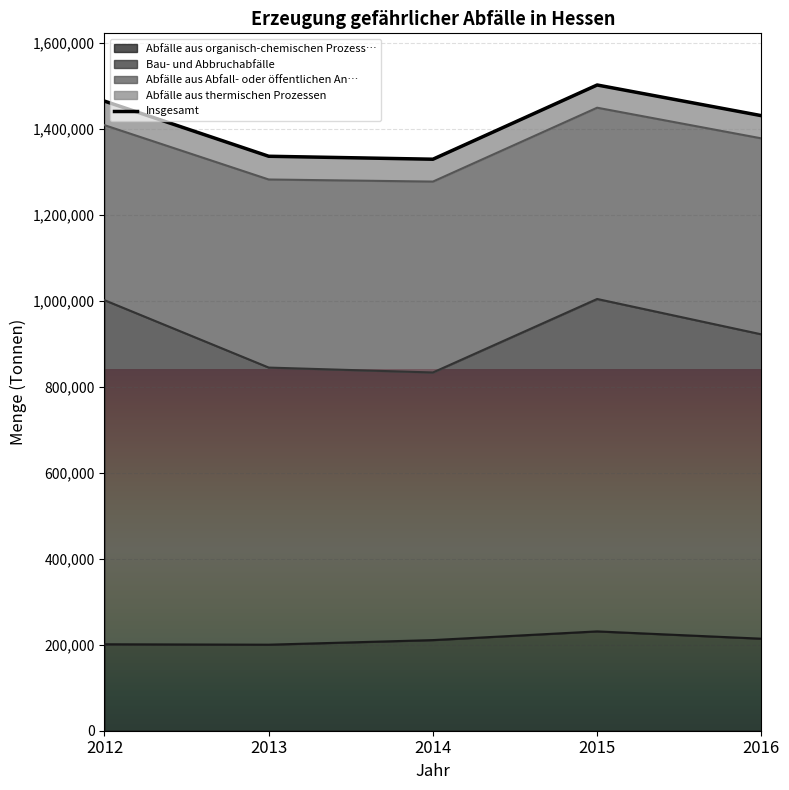

True or false: Abfälle aus organisch-chemischen Prozessen and Bau- und Abbruchabfälle intersect in this chart.

False